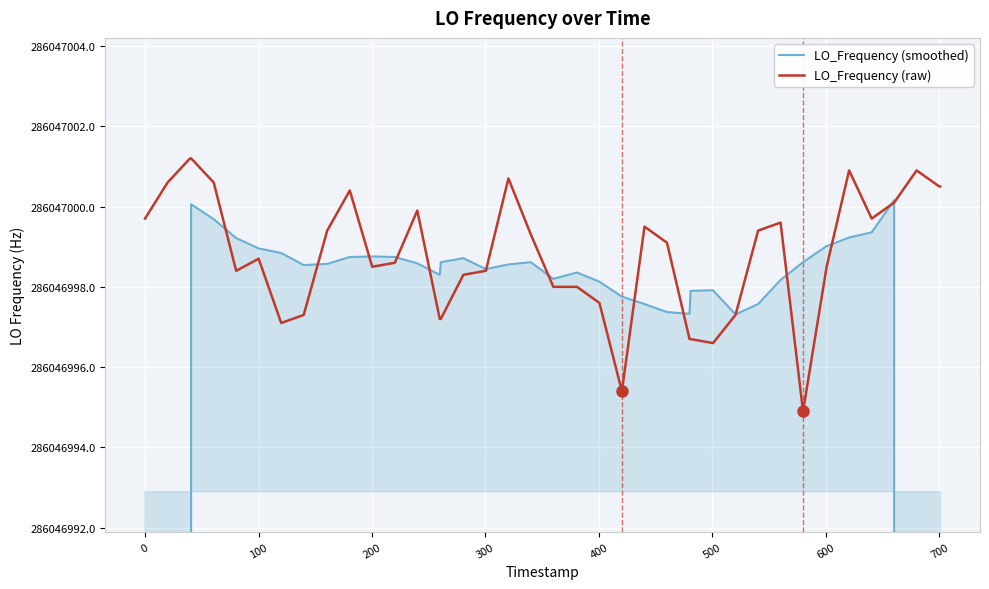

At how many categories does at least one series exceed 168154117?

40